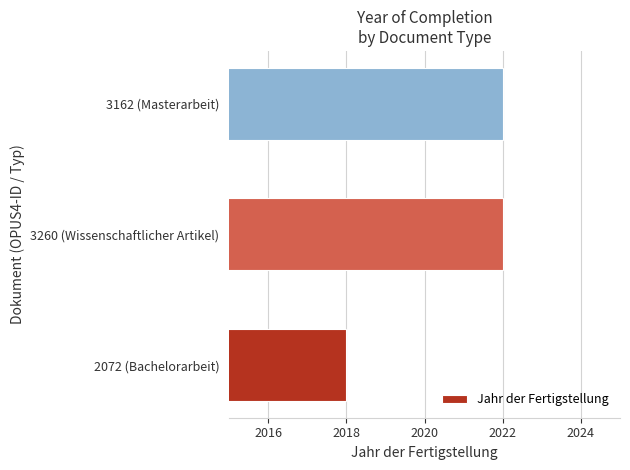

What is the average value?

2021